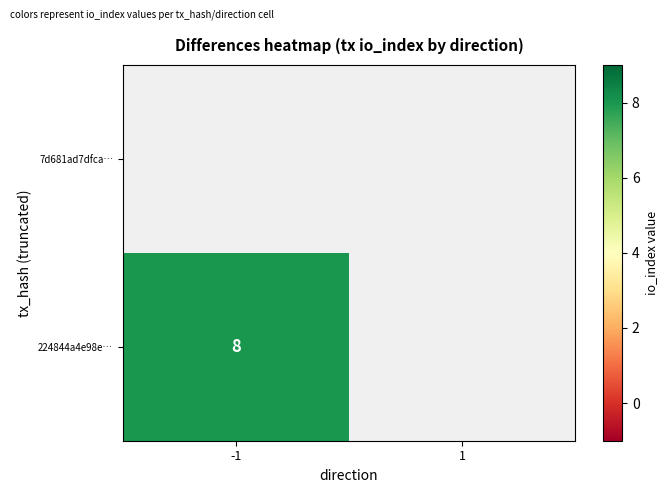

How many categories are shown in the chart?

2